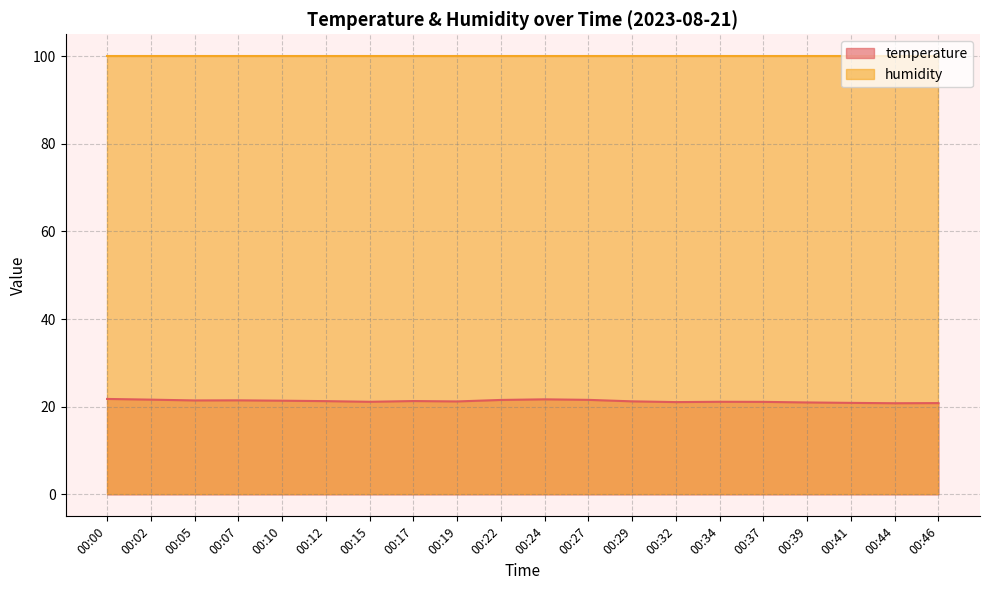

The chart shows a value of 21.6 at 00:02. True or false?

True